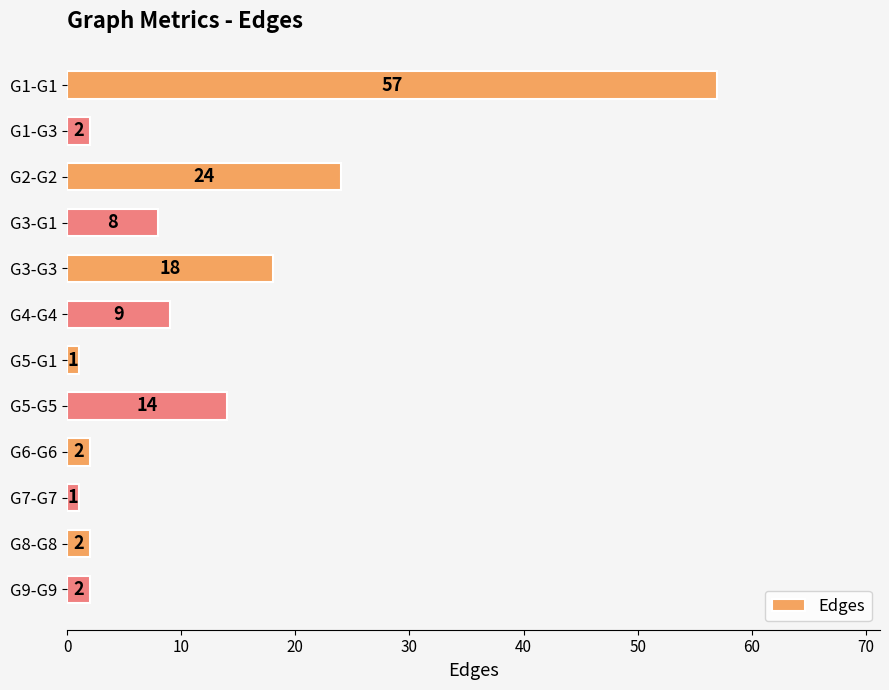

What is the label of the 3rd bar from the top?

G2-G2